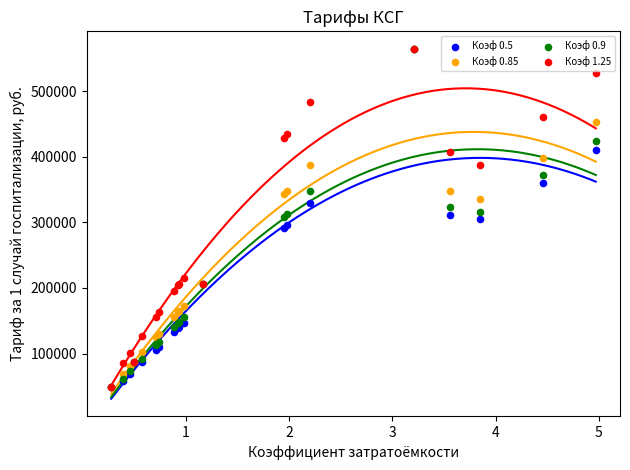

What are all the series names shown in the legend?

Коэф 0.5, Коэф 0.85, Коэф 0.9, Коэф 1.25